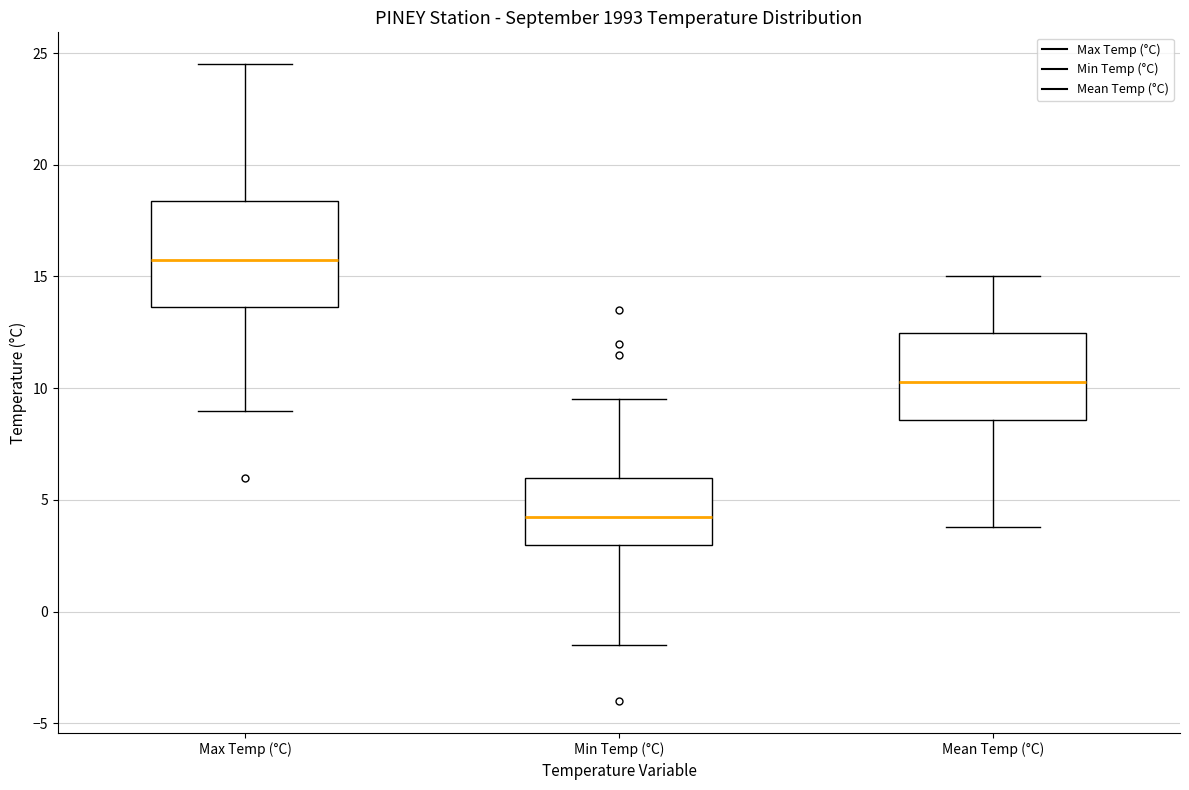

Where does the upper whisker of the box for Max Temp (°C) end on the y-axis? The values are not printed on the chart, so give them approximately, as read against the axis.

24.5